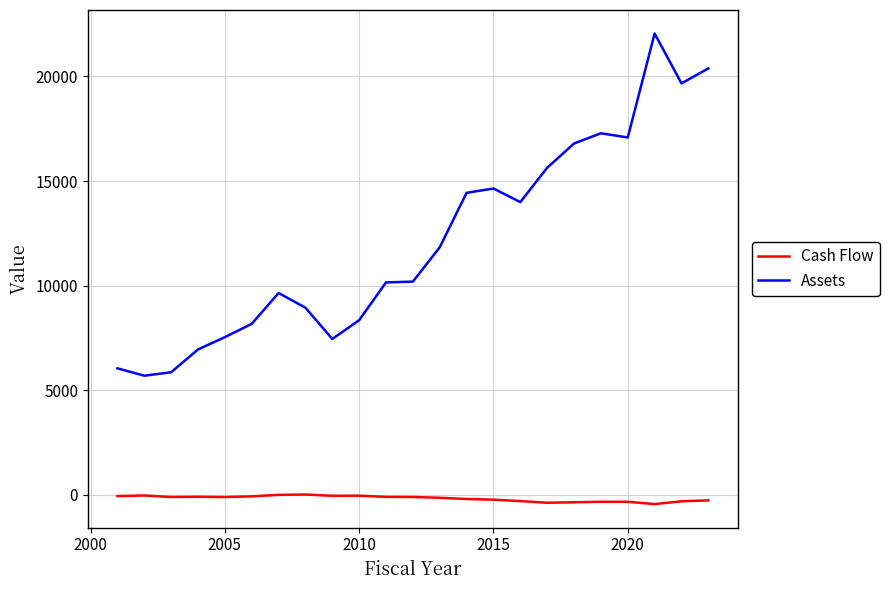

Which series has the widest spread of values?

Assets